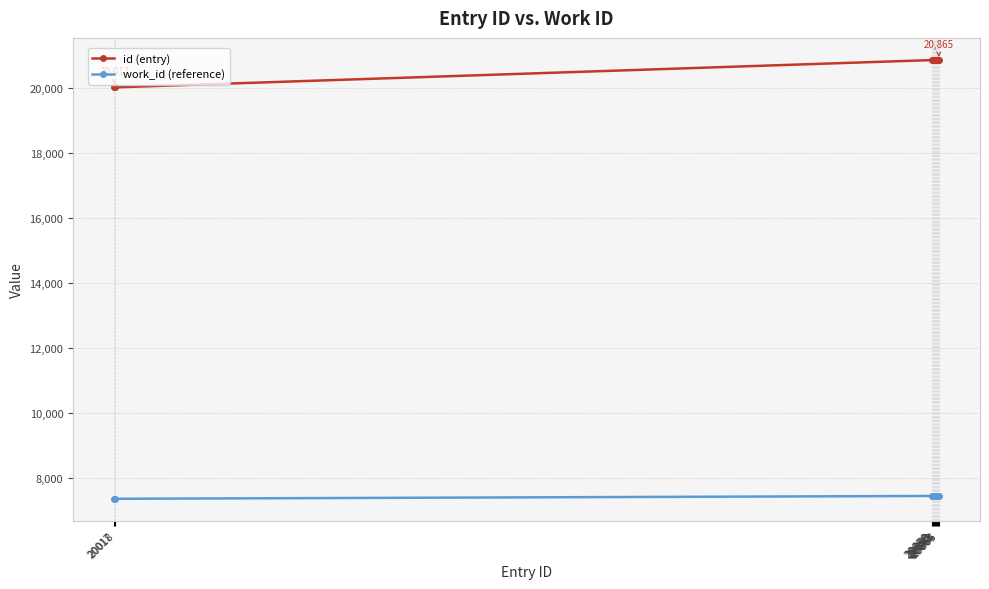

What is the minimum value shown in the chart?

7361